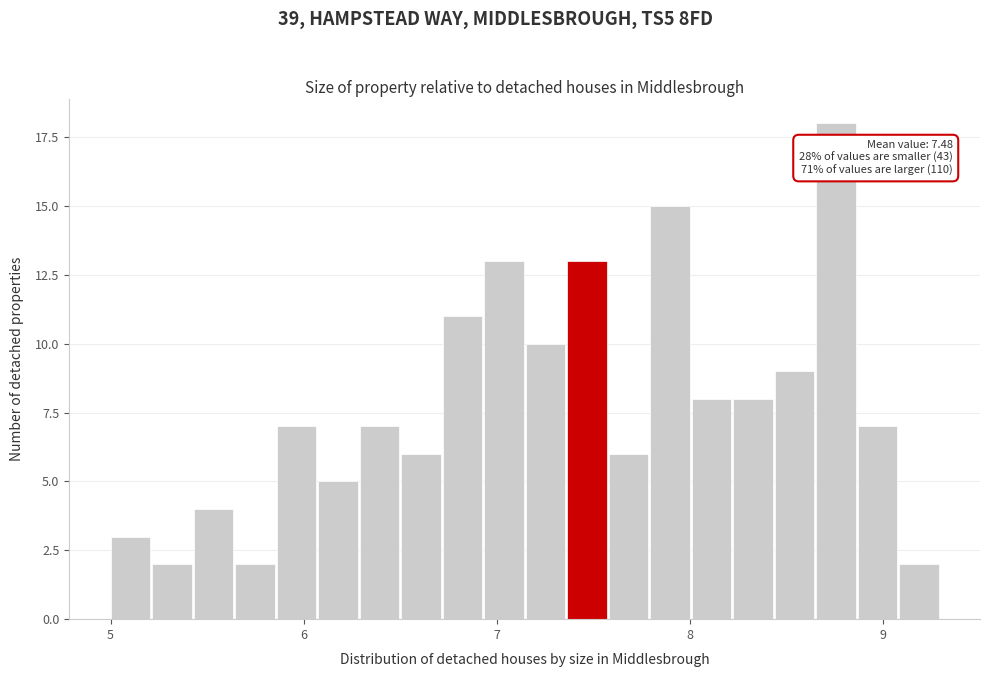

Around what value on the x-axis is the tallest bar? Give the approximate position of its centre, as read against the axis.

8.8